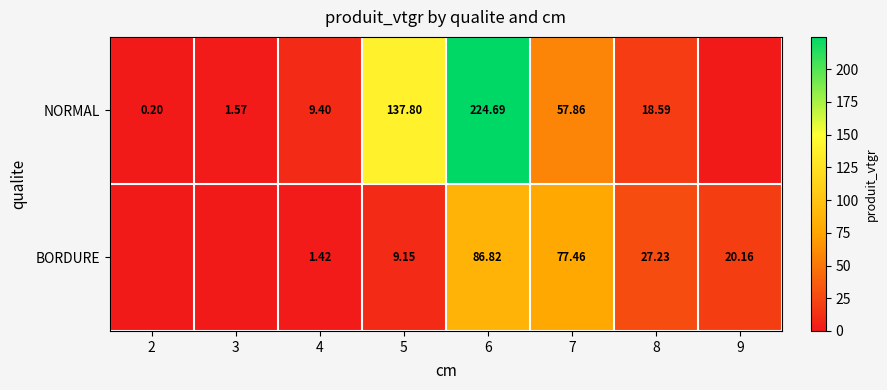

Between 4 and 7, which series saw the biggest shift?

BORDURE